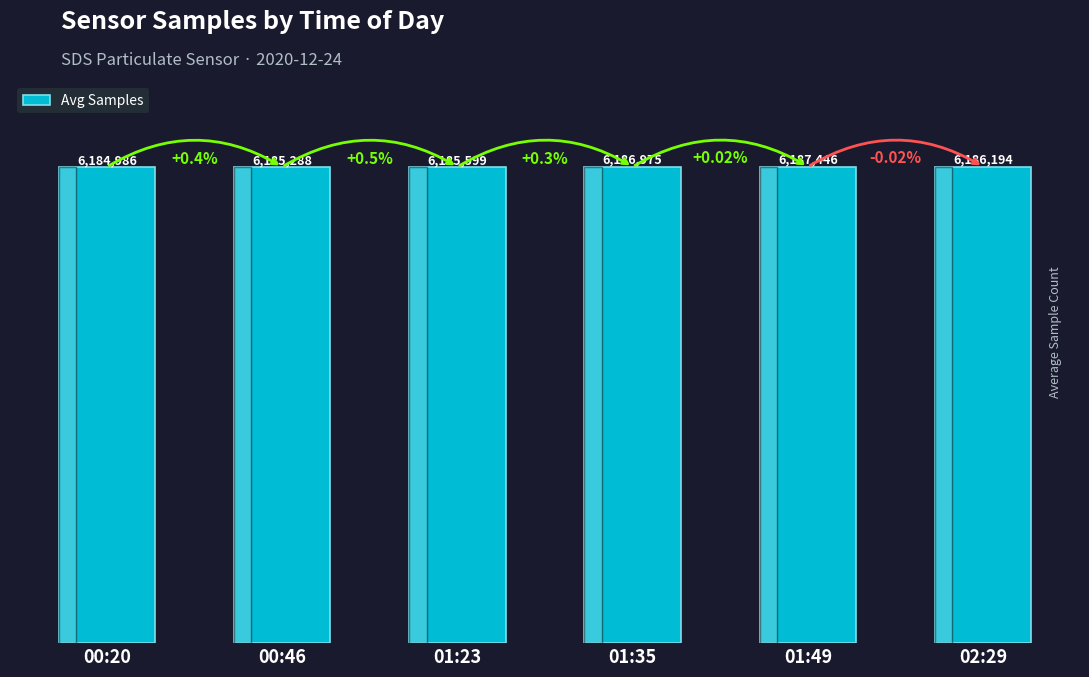

Does the chart contain any negative values?

No